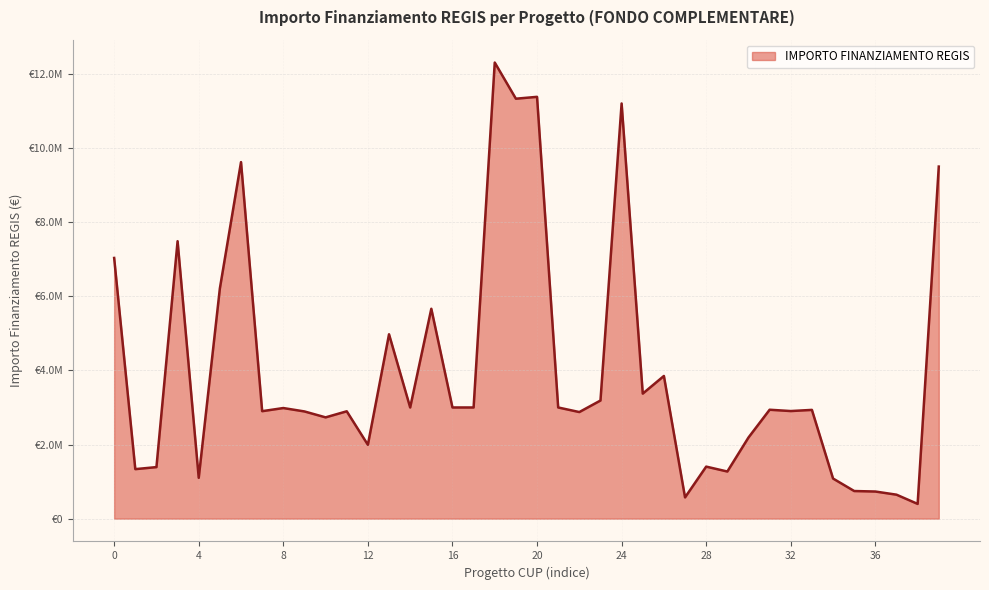

Is this an area chart (filled region under the line)?

Yes